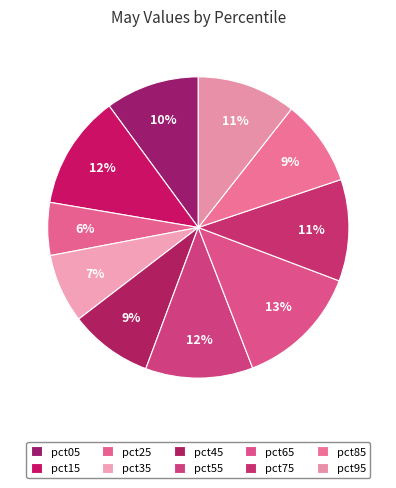

How many segments does this pie chart have?

10